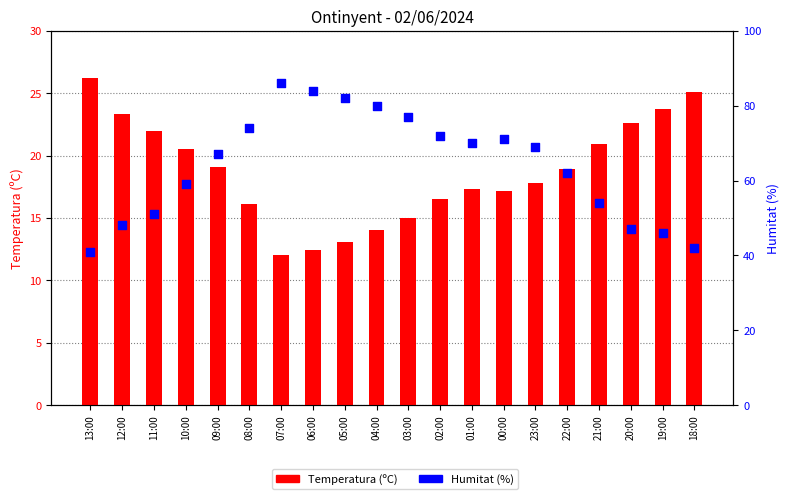

At how many categories does at least one series exceed 15?

20